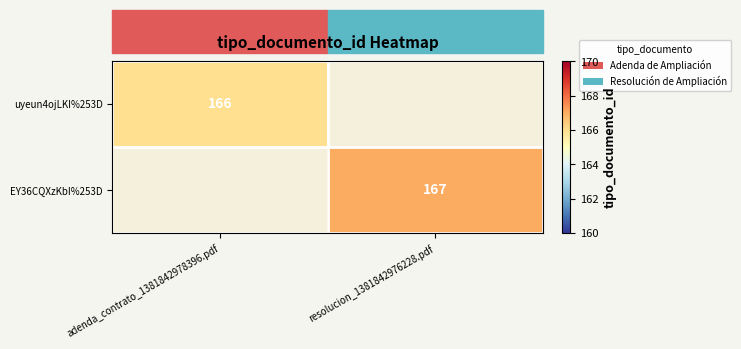

Which has a higher value, adenda_contrato_1381842978396.pdf or resolucion_1381842976228.pdf?

resolucion_1381842976228.pdf